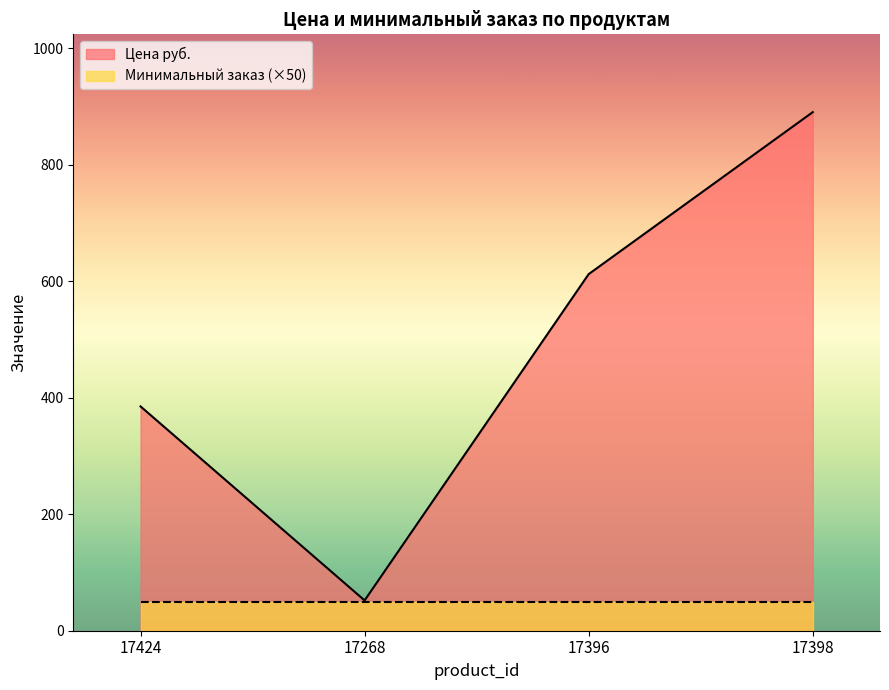

What is the difference between the values at 17398 and 17424?

505